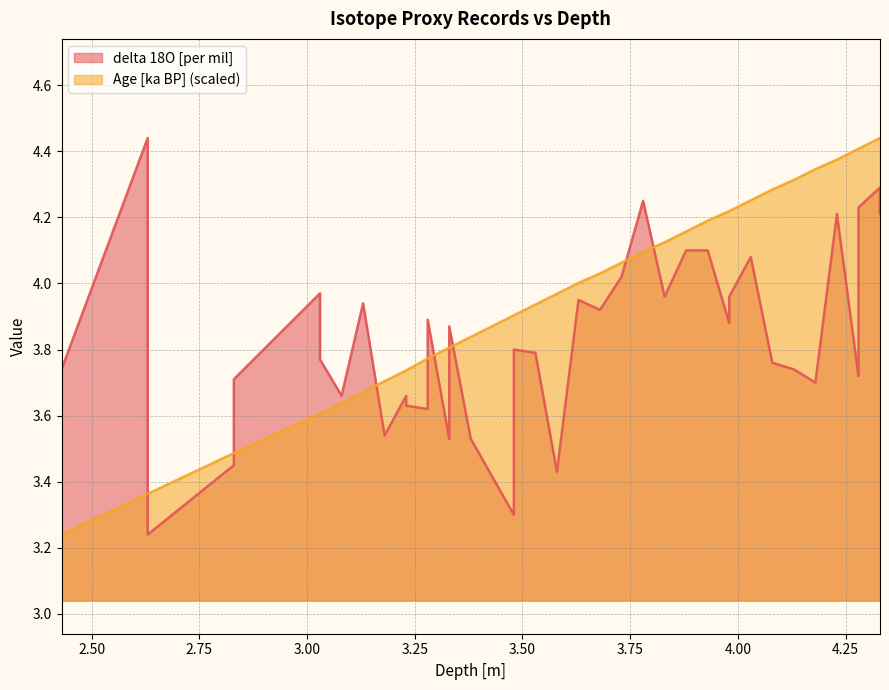

What is the difference between the second highest and minimum values in the delta 18O [per mil] series?

1.0